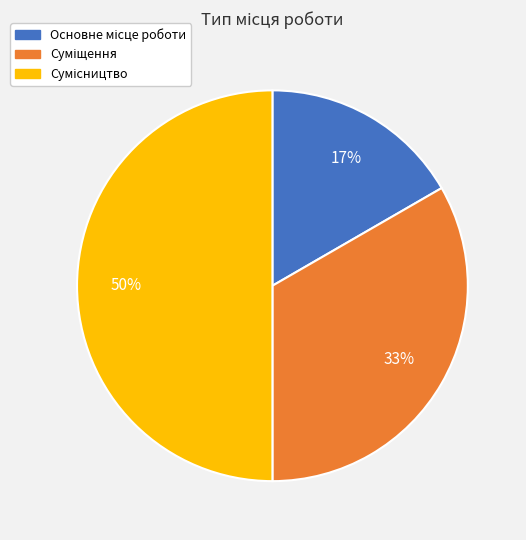

To the nearest percent, what is the difference between the largest and smallest slice percentages?

33%